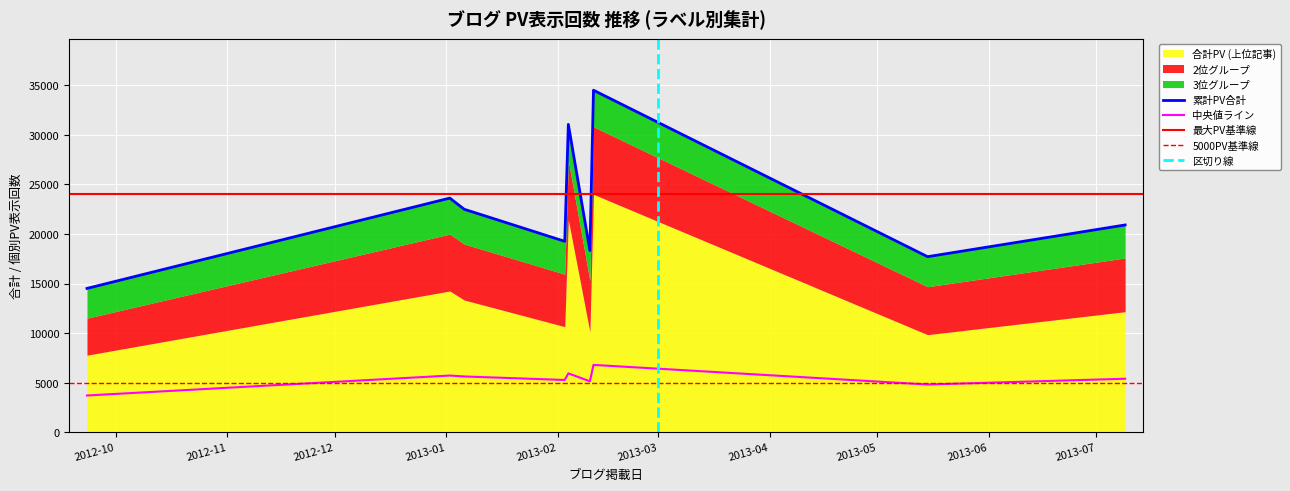

How many data points in 3位グループ are less than 3326?

4